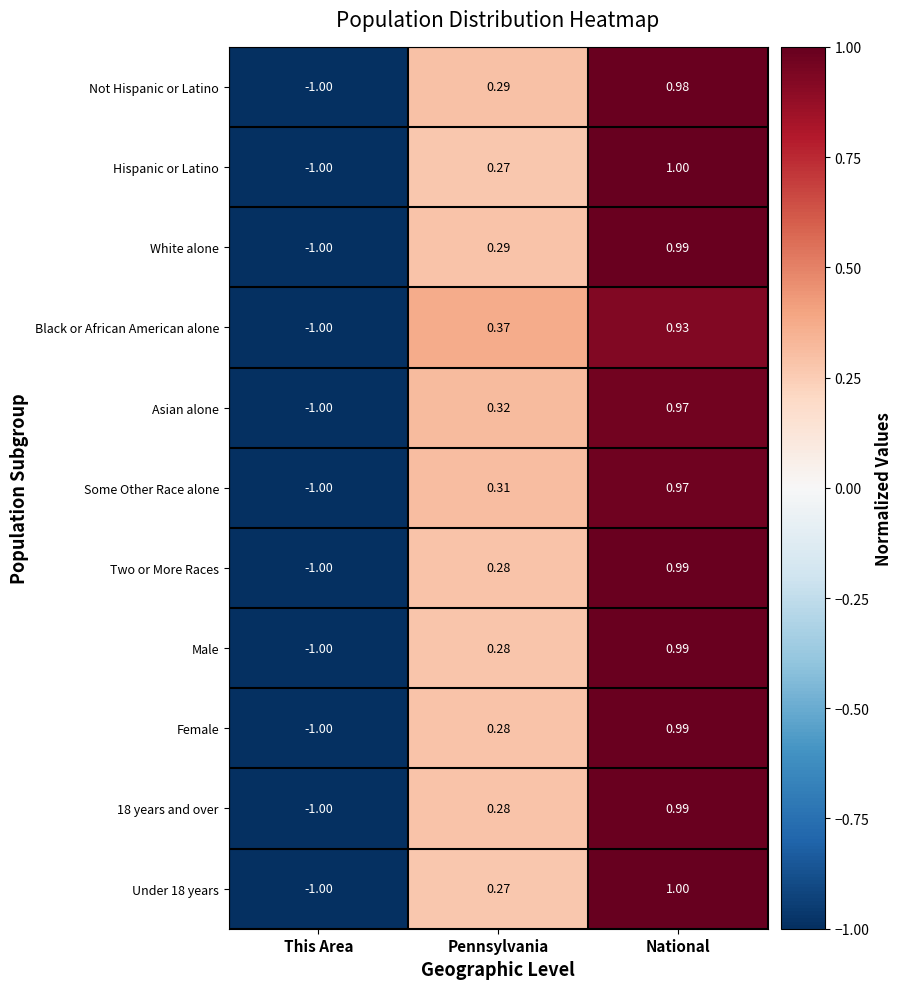

At which label is White alone closest to 0?

Pennsylvania